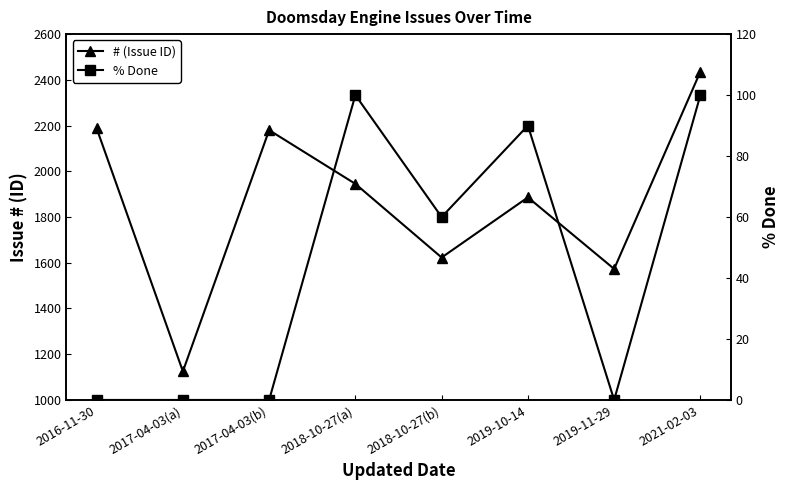

Which has a higher value, 2016-11-30 or 2021-02-03?

2021-02-03